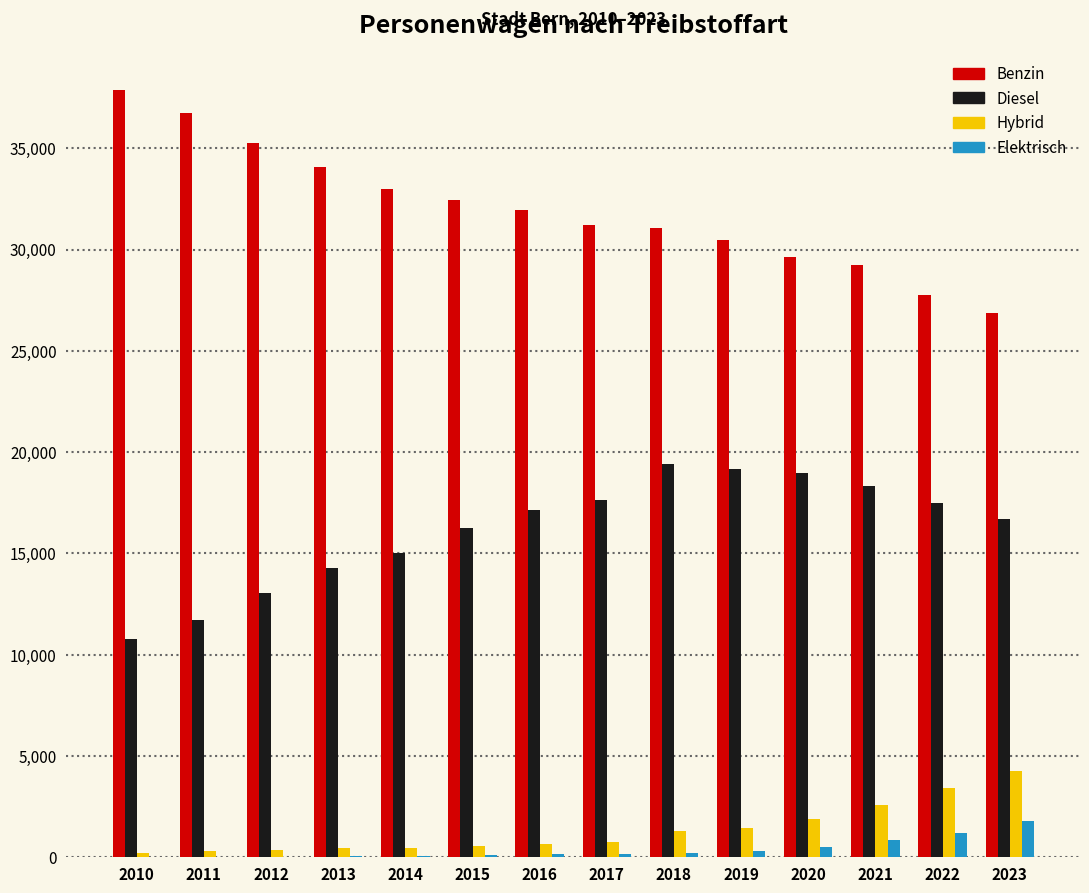

True or false: Benzin has a value of 54968 at 2012.

False